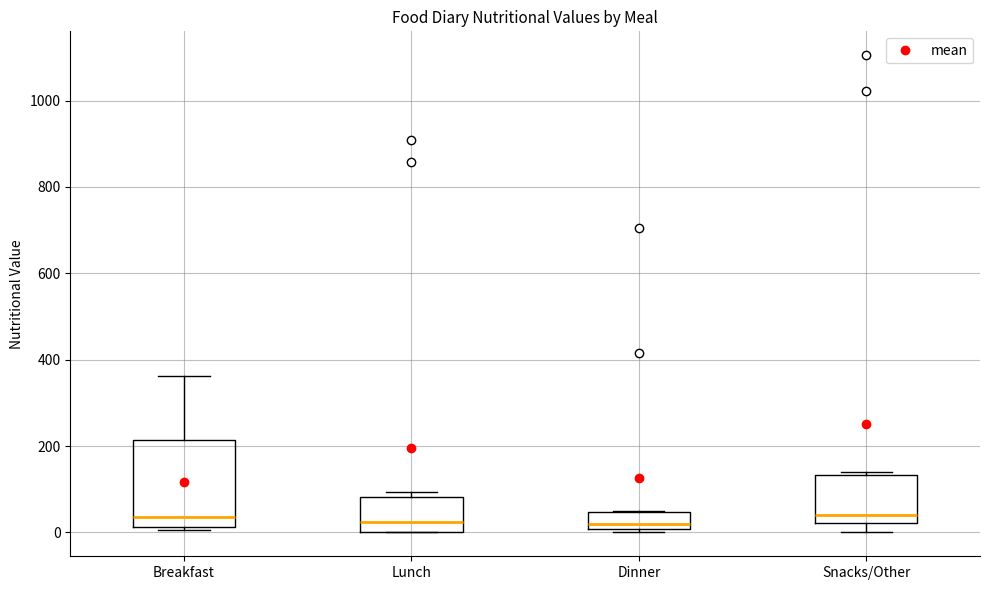

Reading left to right, transcribe this box plot: for each box, give where its median line is, the range the box spans, and where its two whiskers end, as read against the y-axis. The values are not printed on the chart, so give them approximately, as read against the axis.

Breakfast: median 40, box 20 to 220, whiskers 0 to 360
Lunch: median 20, box 0 to 80, whiskers 0 to 100
Dinner: median 20, box 0 to 40, whiskers 0 (just below the box's lower edge) to 60
Snacks/Other: median 40, box 20 to 140, whiskers 0 to 140 (just above the box's upper edge)